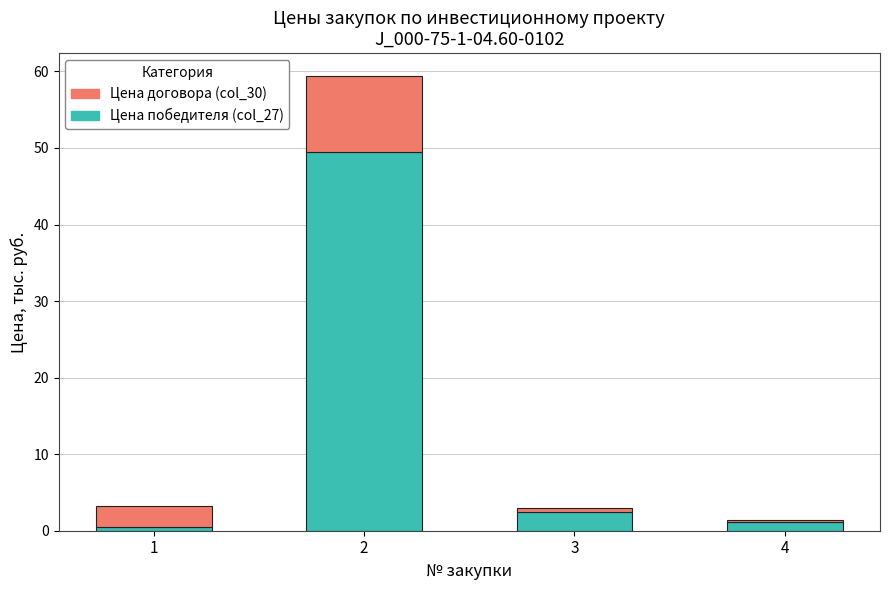

What is the sum of all Цена победителя (col_27) values?

53.6